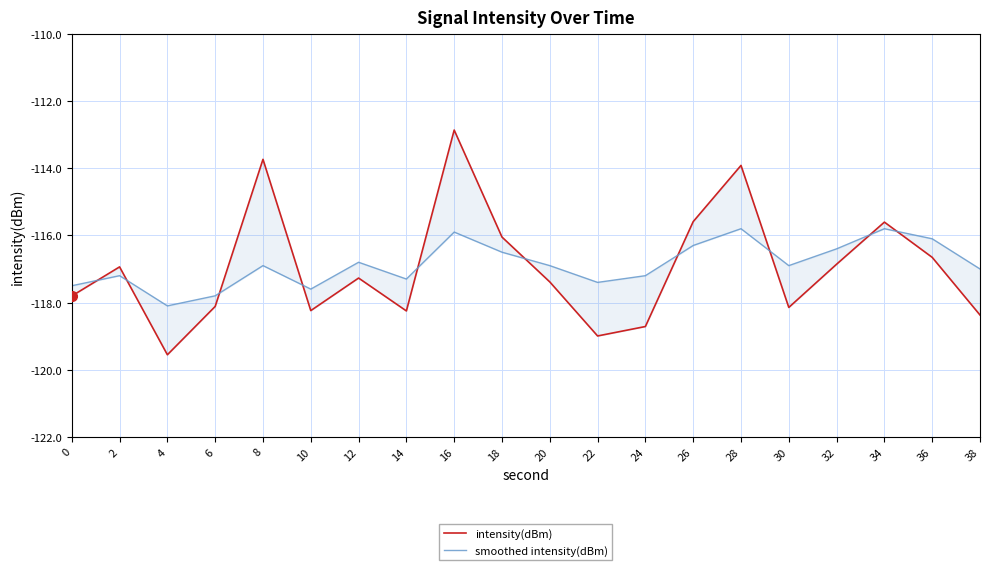

What is the difference between the maximum and minimum values in the intensity(dBm) series?

6.7